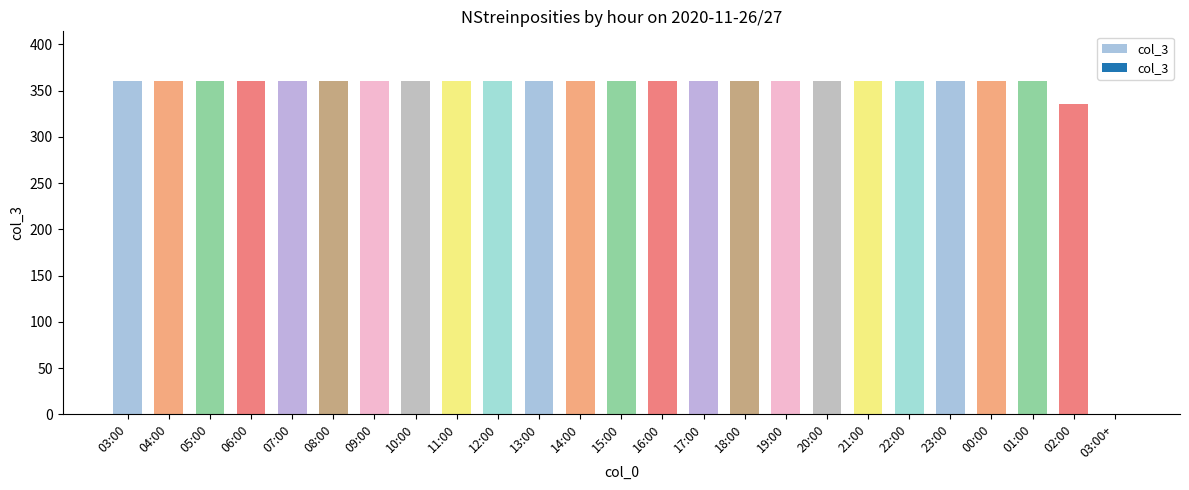

What is the approximate value at 04:00, to the nearest 5?

360